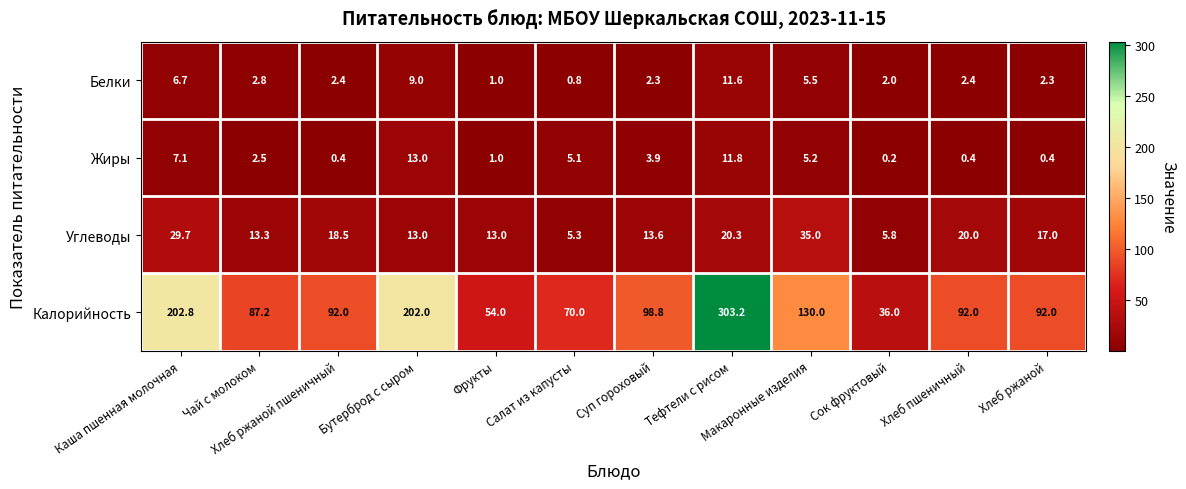

Which series has the largest range (max minus min)?

Калорийность